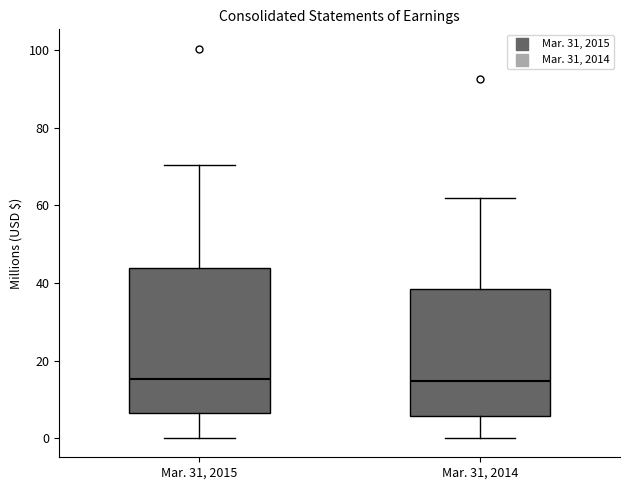

Reading left to right, transcribe this box plot: for each box, give where its median line is, the range the box spans, and where its two whiskers end, as read against the y-axis. The values are not printed on the chart, so give them approximately, as read against the axis.

Mar. 31, 2015: median 16, box 6 to 44, whiskers 0 to 70
Mar. 31, 2014: median 14, box 6 to 38, whiskers 0 to 62